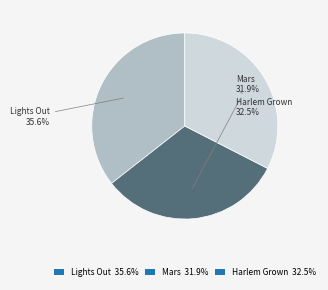

Does any single category account for the majority?

No